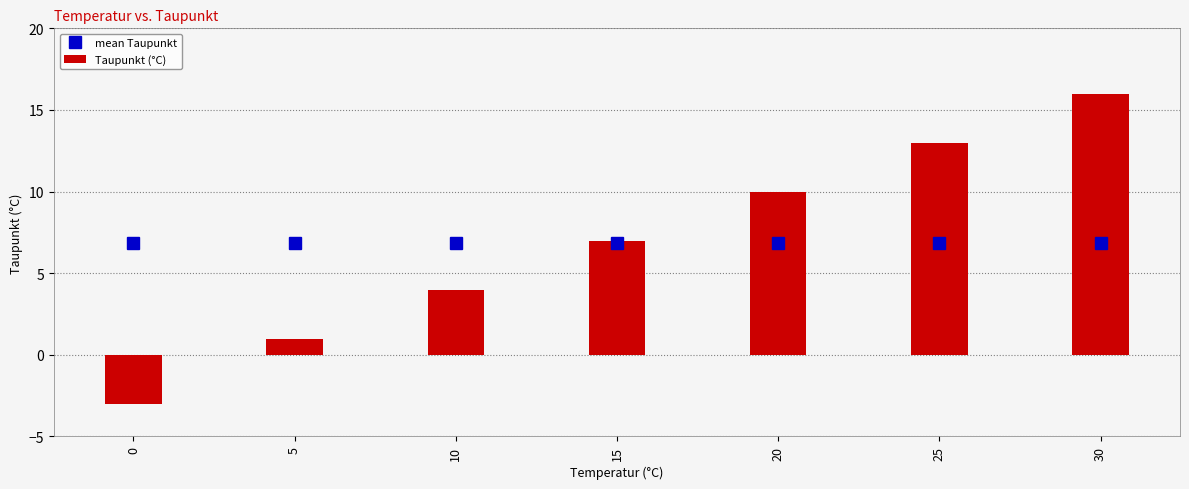

What is the approximate value at 30, to the nearest 5?

15